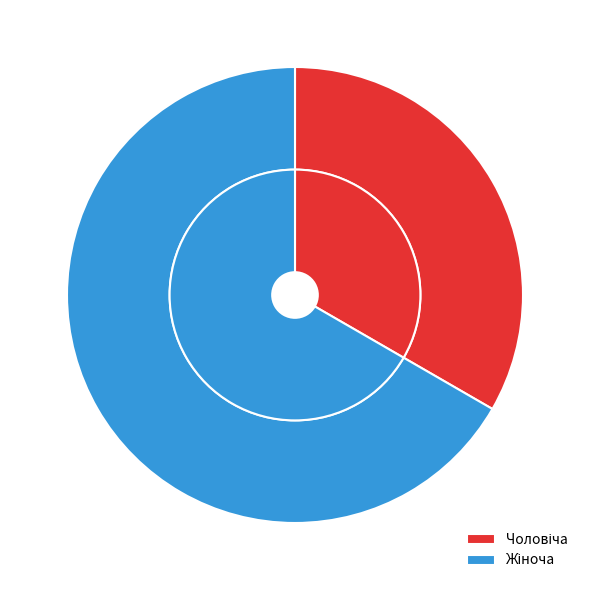

Is Чоловіча the majority of the pie?

No